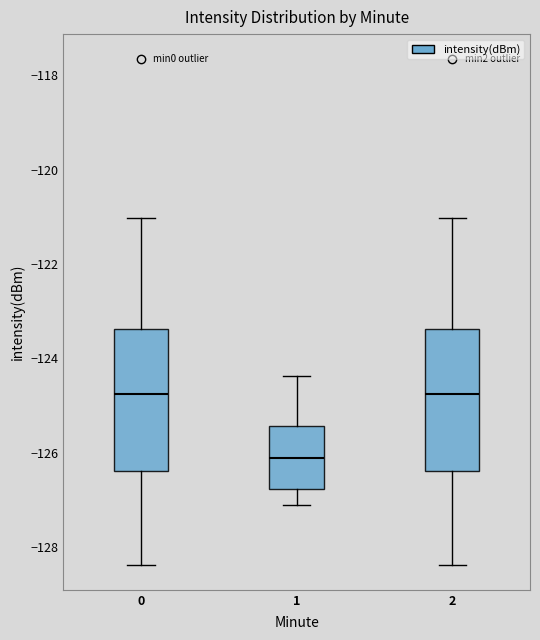

Where does the lower whisker of the box at x = 0 end on the y-axis? The values are not printed on the chart, so give them approximately, as read against the axis.

-128.4